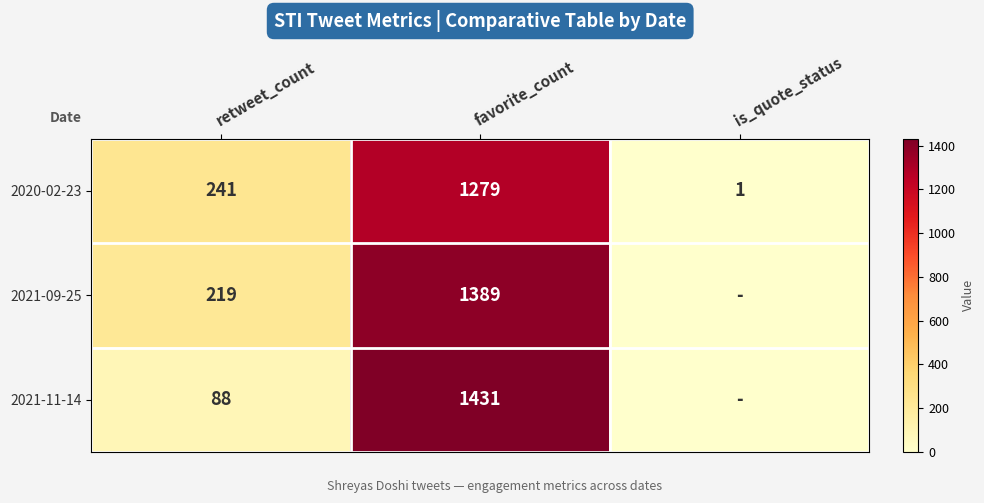

At which label does 2020-02-23 reach its peak?

favorite_count